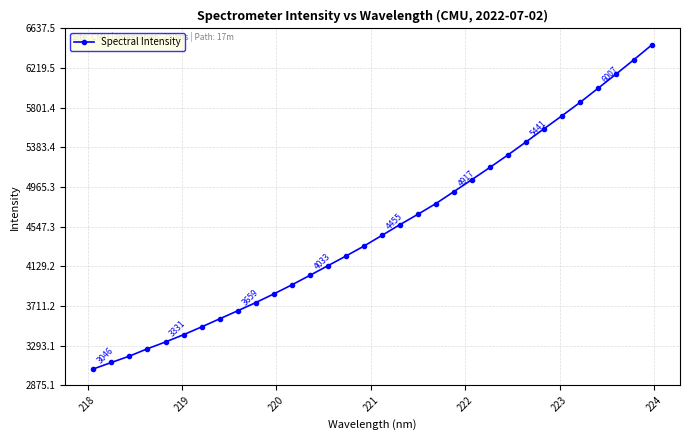

What is the value of the 29th point from the left?

6006.9